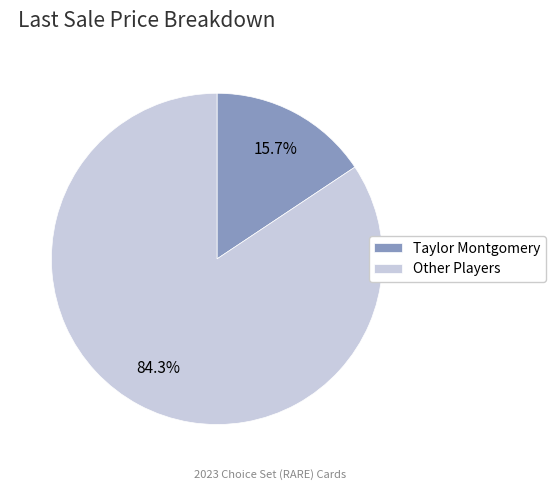

Between Other Players and Taylor Montgomery, which is larger?

Other Players